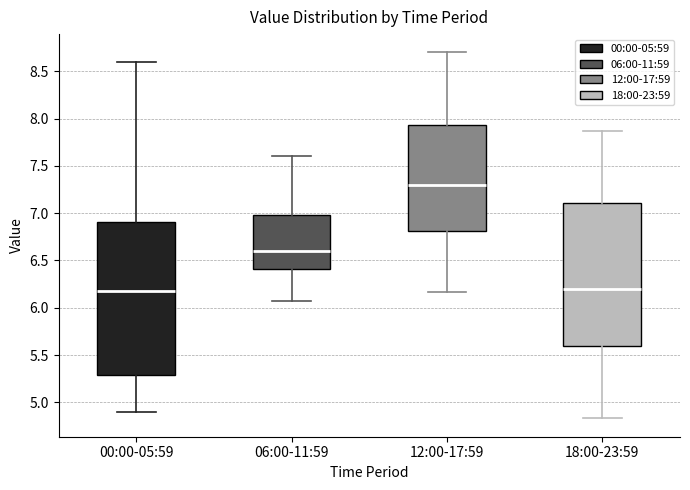

Which box's median line is the highest?

12:00-17:59